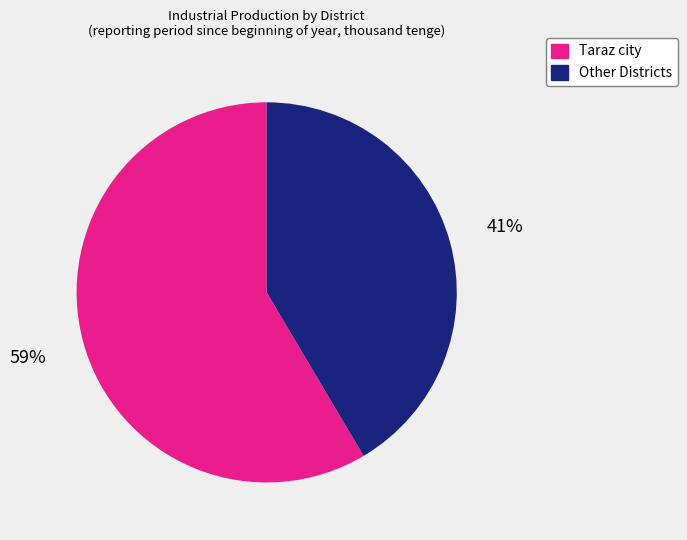

Is there a majority slice in this chart?

Yes